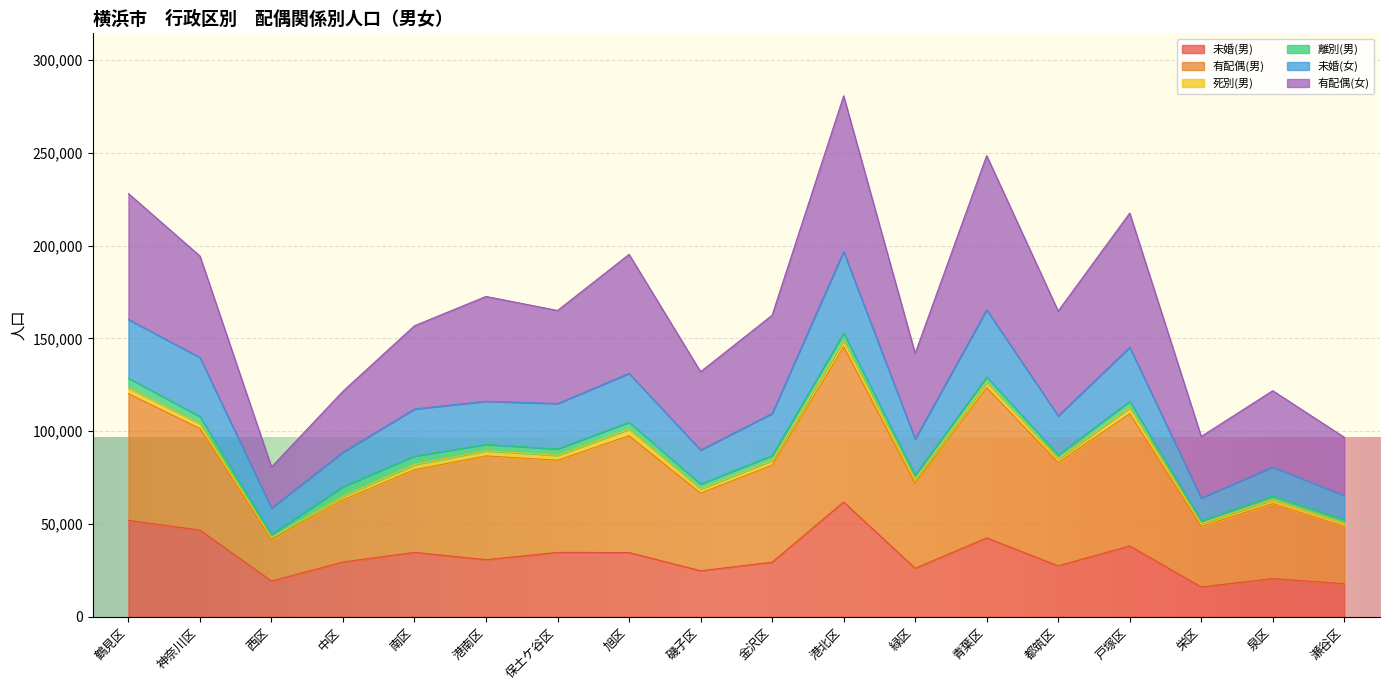

What position from the right is 旭区?

11